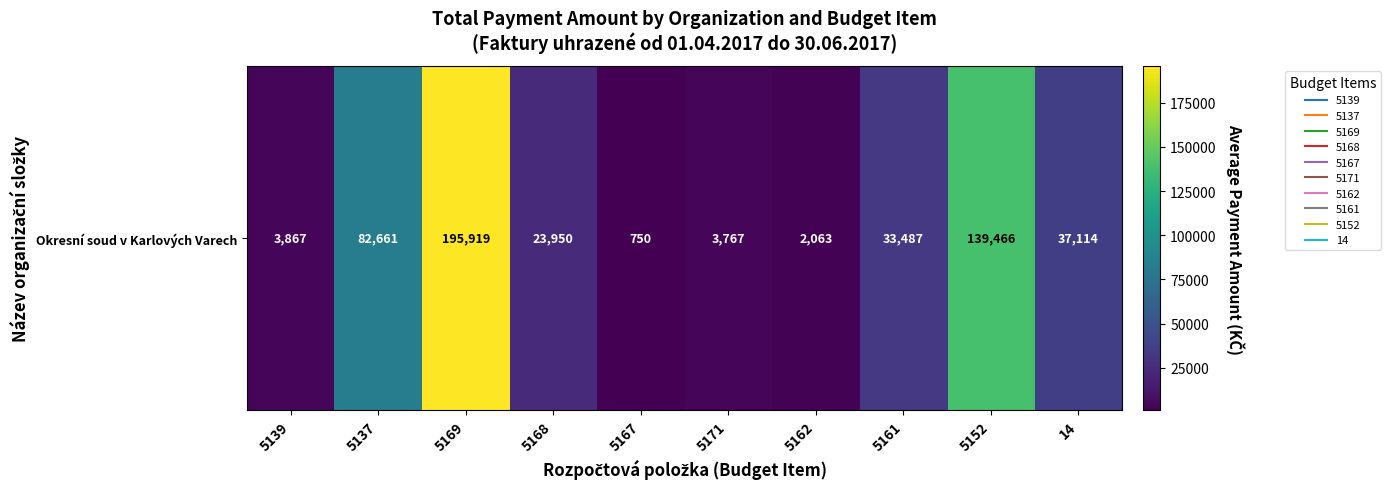

Is it true that the value at 14 is 37114?

True